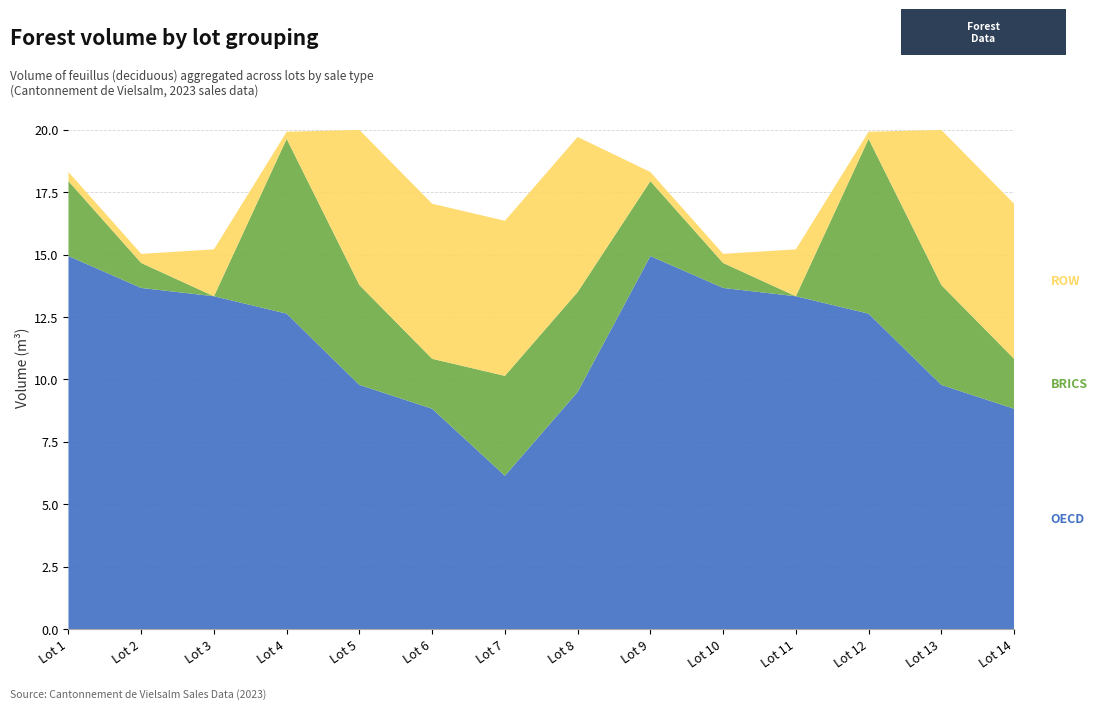

Reading left to right, list all the values displayed in this chart.

OECD: 14.9	13.7	13.3	12.6	9.8	8.8	6.1	9.5	14.9	13.7	13.3	12.6	9.8	8.8
BRICS: 3.0	1.0	0.0	7.0	4.0	2.0	4.0	4.0	3.0	1.0	0.0	7.0	4.0	2.0
ROW: 0.4	0.4	1.9	0.3	6.2	6.2	6.2	6.2	0.4	0.4	1.9	0.3	6.2	6.2